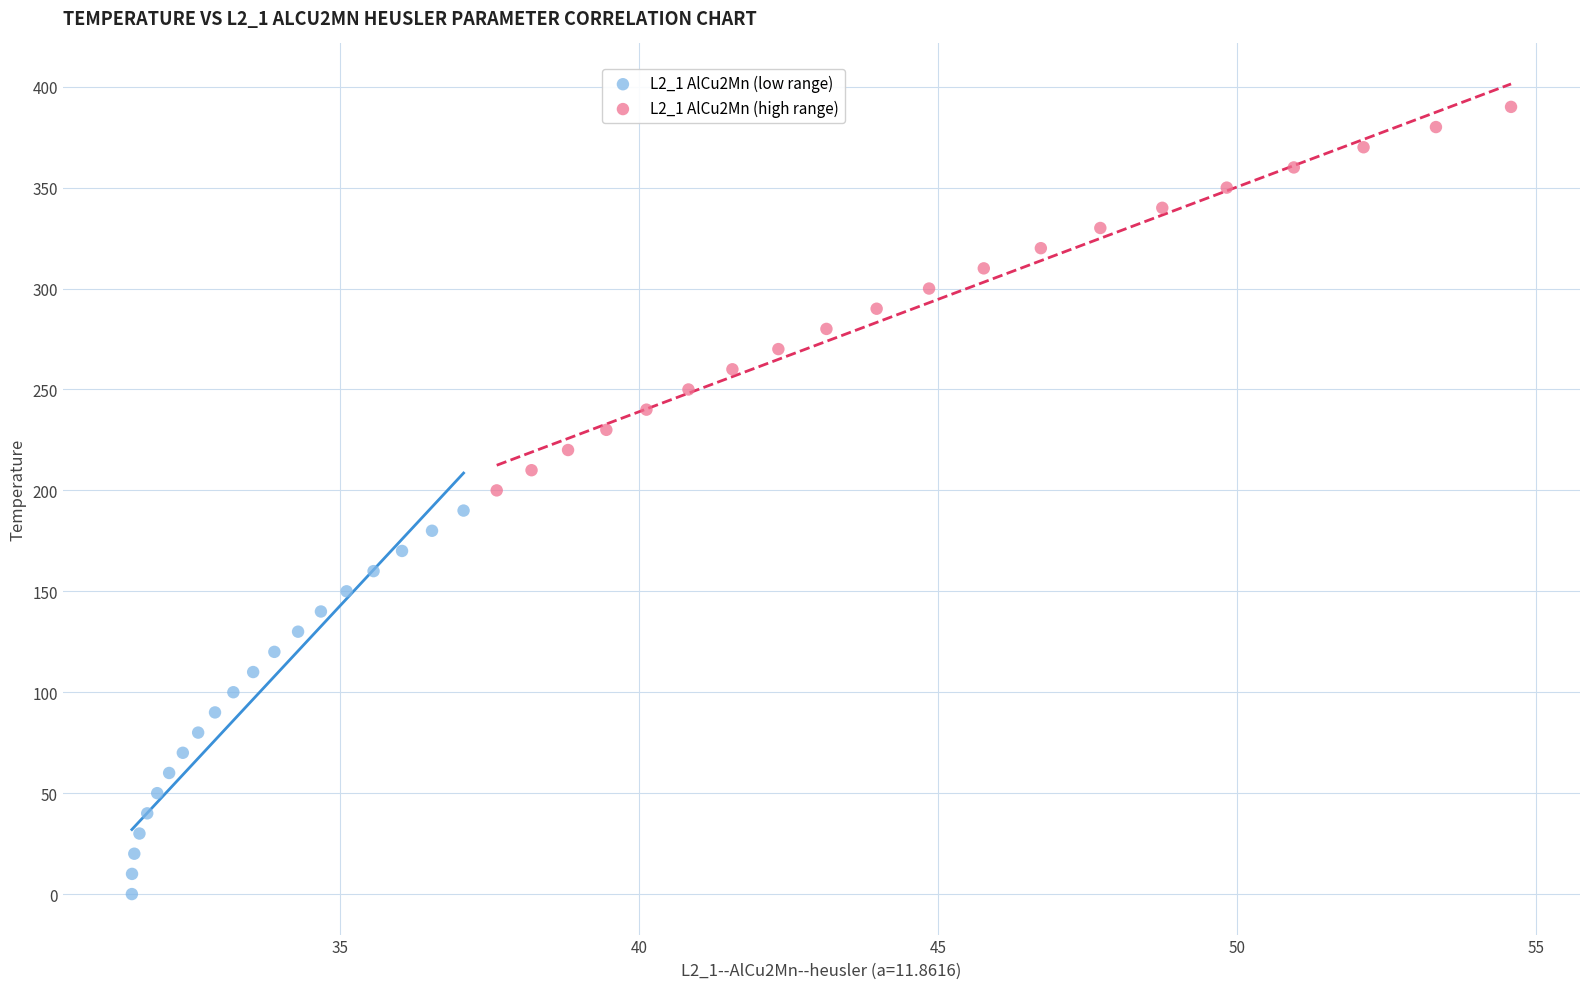

Which series reaches the maximum Y coordinate?

L2_1 AlCu2Mn (high range)